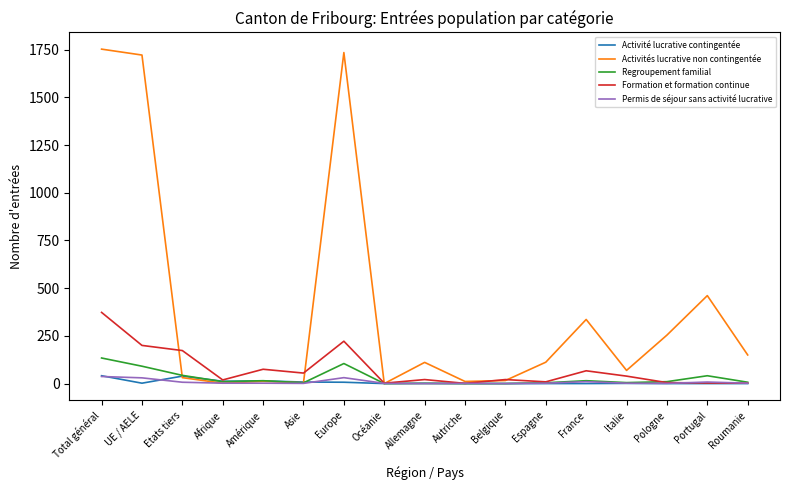

What is the sum of the Activités lucrative non contingentée values at UE / AELE and Allemagne?

1833